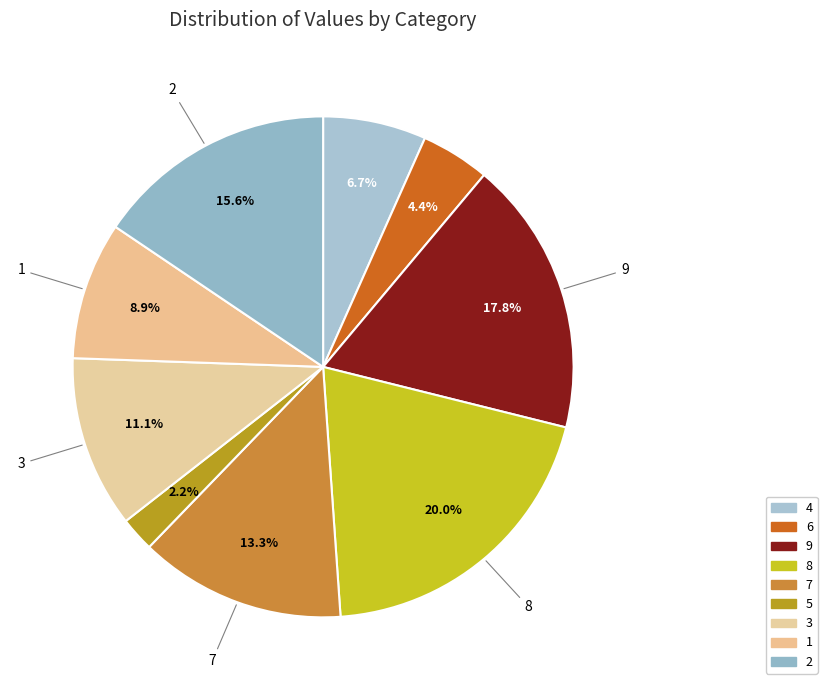

Which has a higher value, 9 or 2?

9